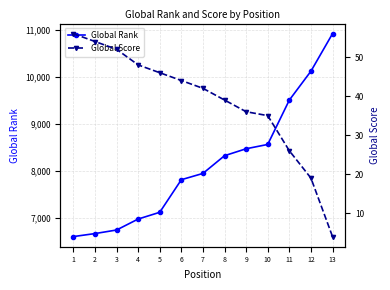

At 5, list the series in order from largest to smallest.

Global Rank, Global Score